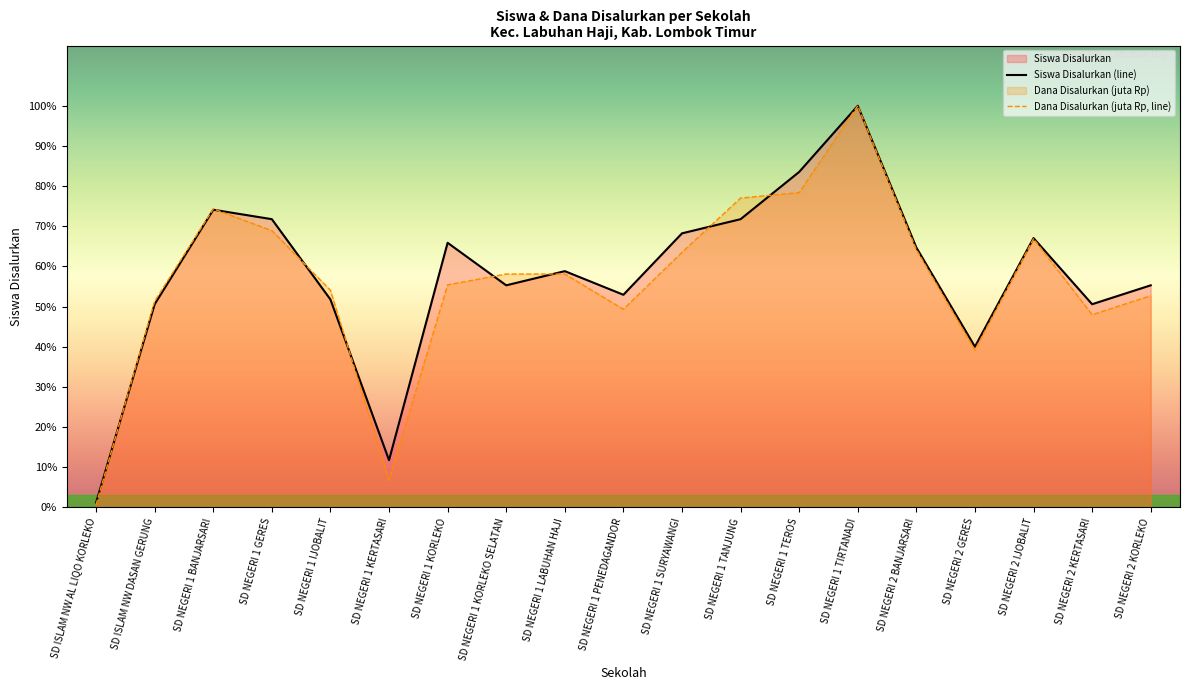

Does the chart display data point markers on the line(s)?

No